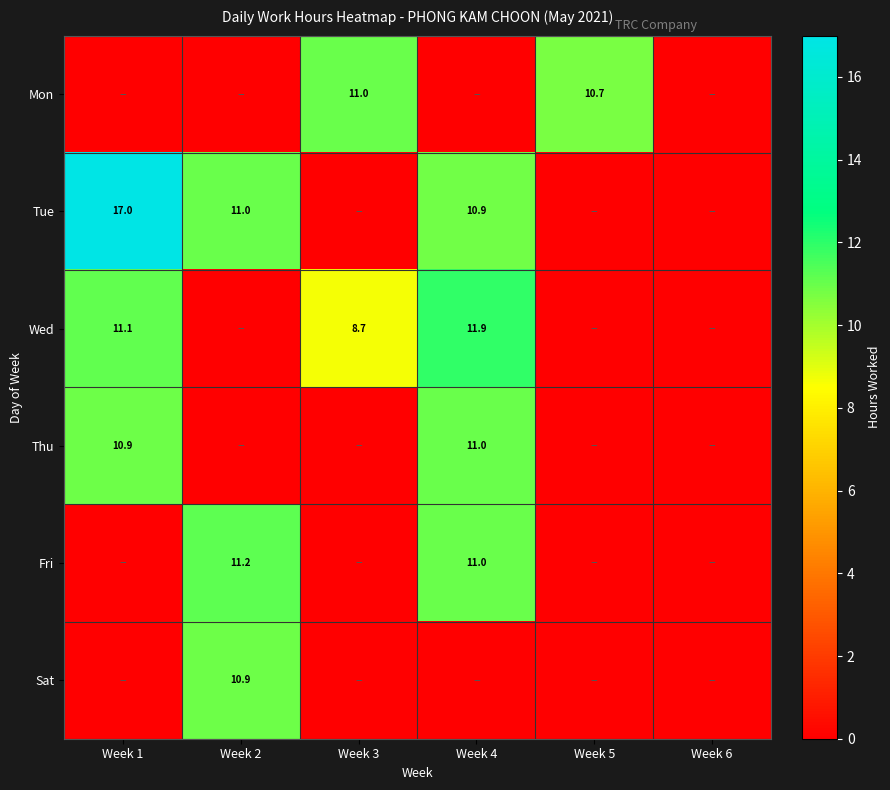

The Wed series shows 11.9 at Week 4. True or false?

True